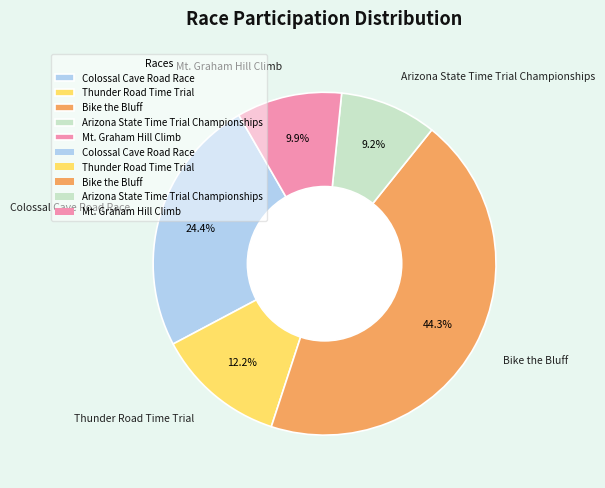

Which slice is the largest?

Bike the Bluff